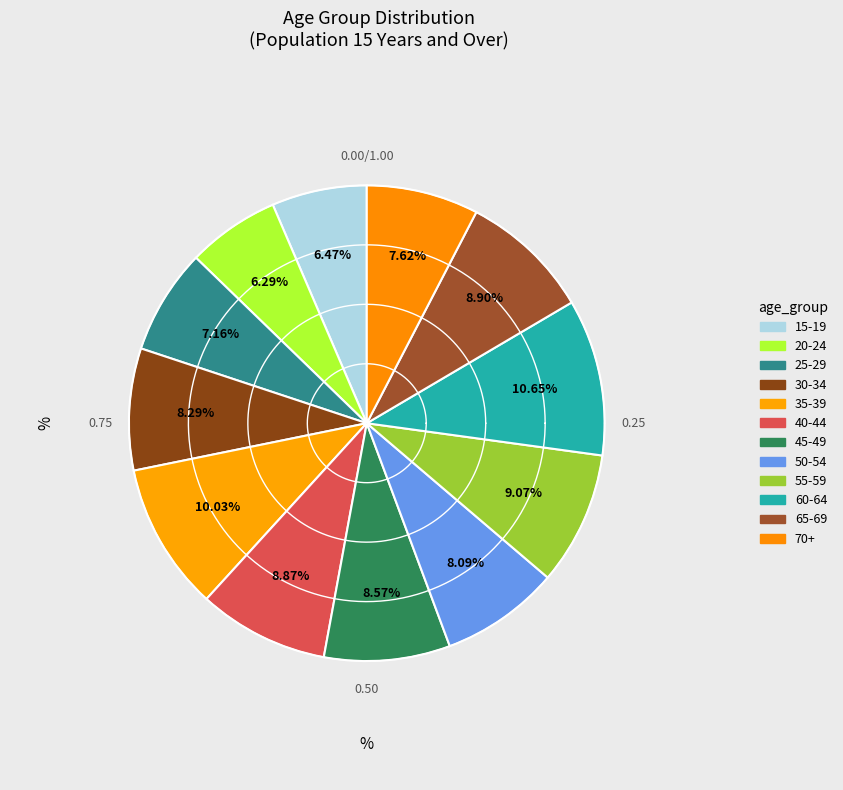

Does 15-19 represent more than half of the total?

No